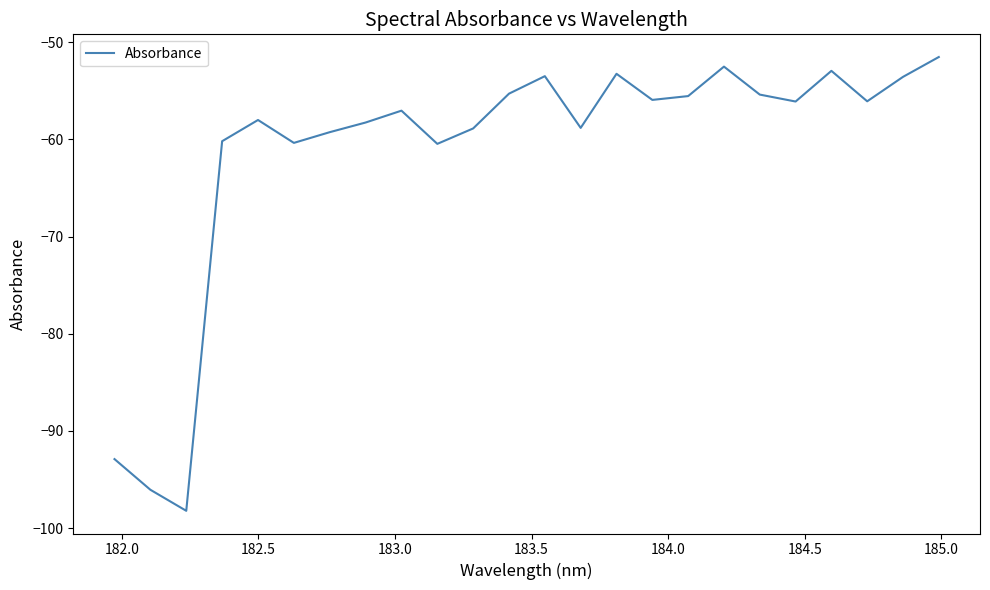

What is the difference between the maximum and minimum values?

46.7